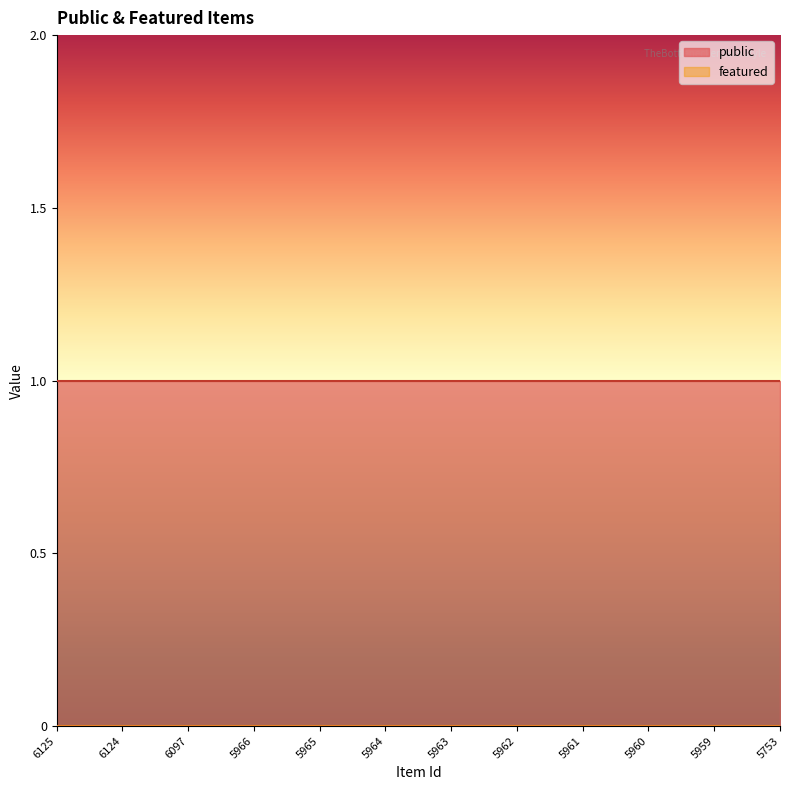

Reading left to right, extract all data points from this chart.

public: 6125=1	6124=1	6097=1	5966=1	5965=1	5964=1	5963=1	5962=1	5961=1	5960=1	5959=1	5753=1
featured: 6125=0	6124=0	6097=0	5966=0	5965=0	5964=0	5963=0	5962=0	5961=0	5960=0	5959=0	5753=0